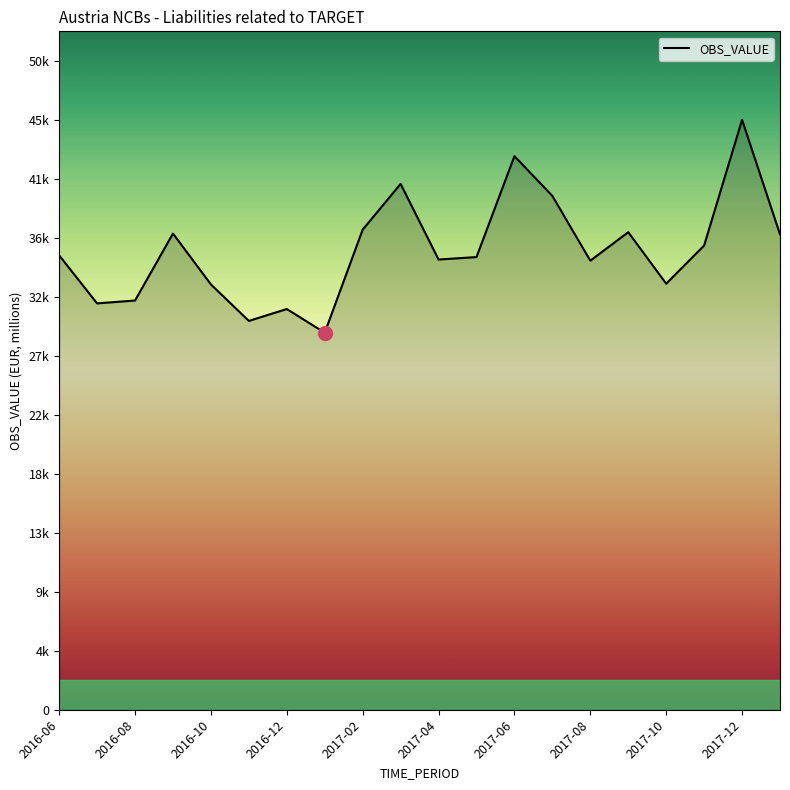

Is this an area chart (filled region under the line)?

Yes